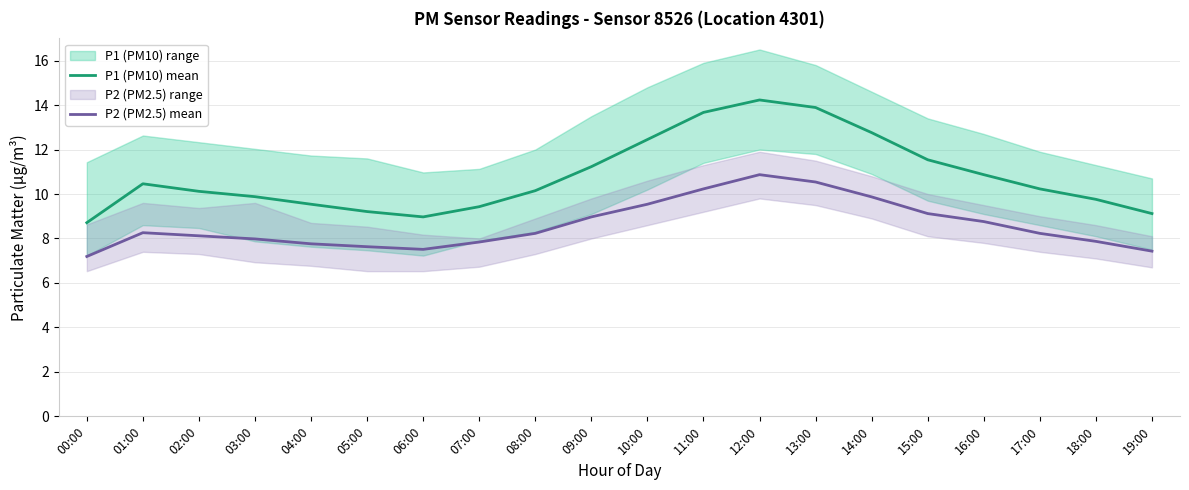

What is the highest value of the P2 (PM2.5) mean series?

10.9